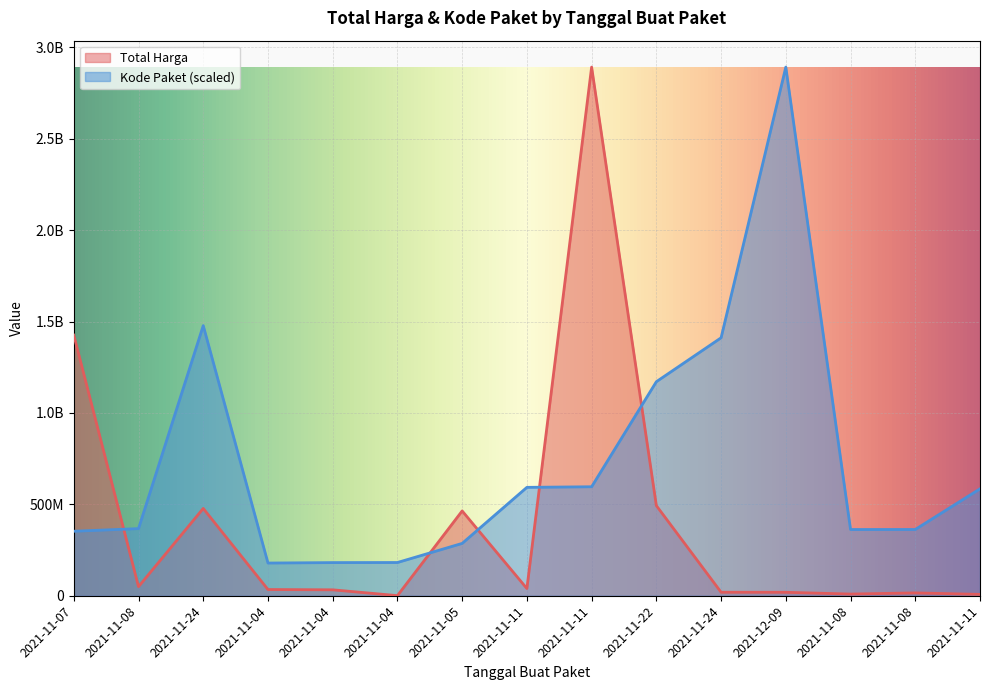

At 2021-12-09, list the series in order from largest to smallest.

Kode Paket, Total Harga